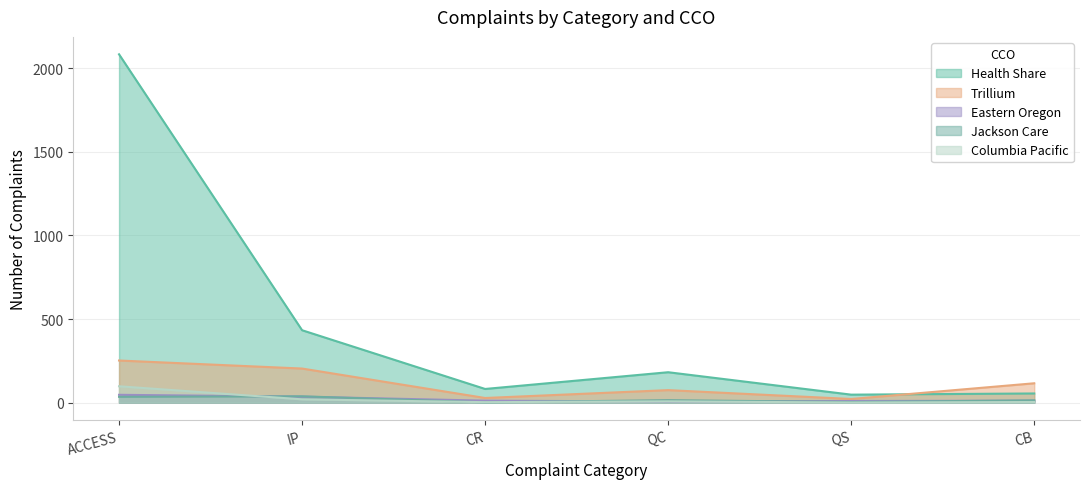

True or false: Columbia Pacific and Health Share cross at least once.

False